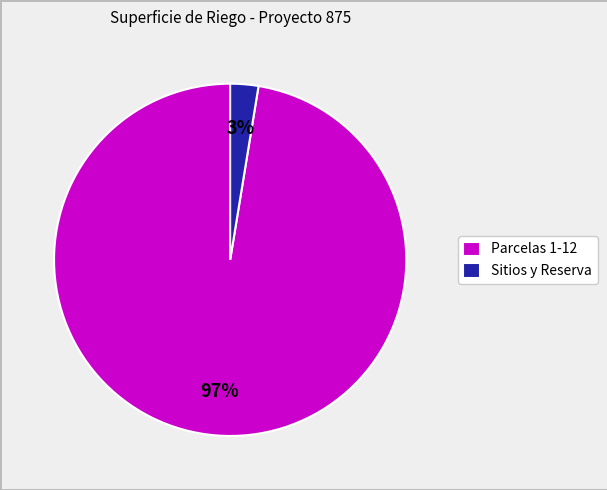

To the nearest percent, what portion does Parcelas 1-12 represent?

97%